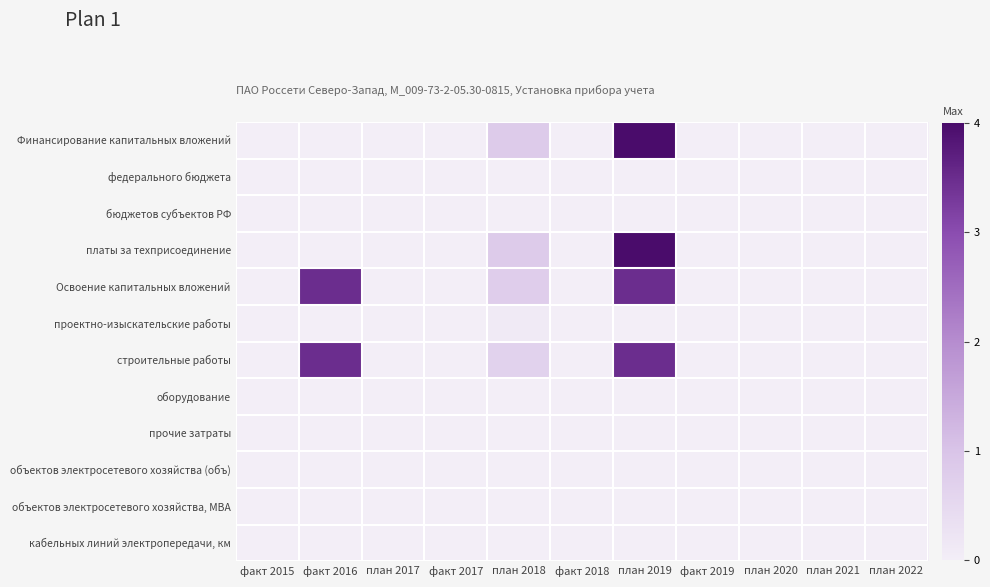

How many data points does each series have?

11